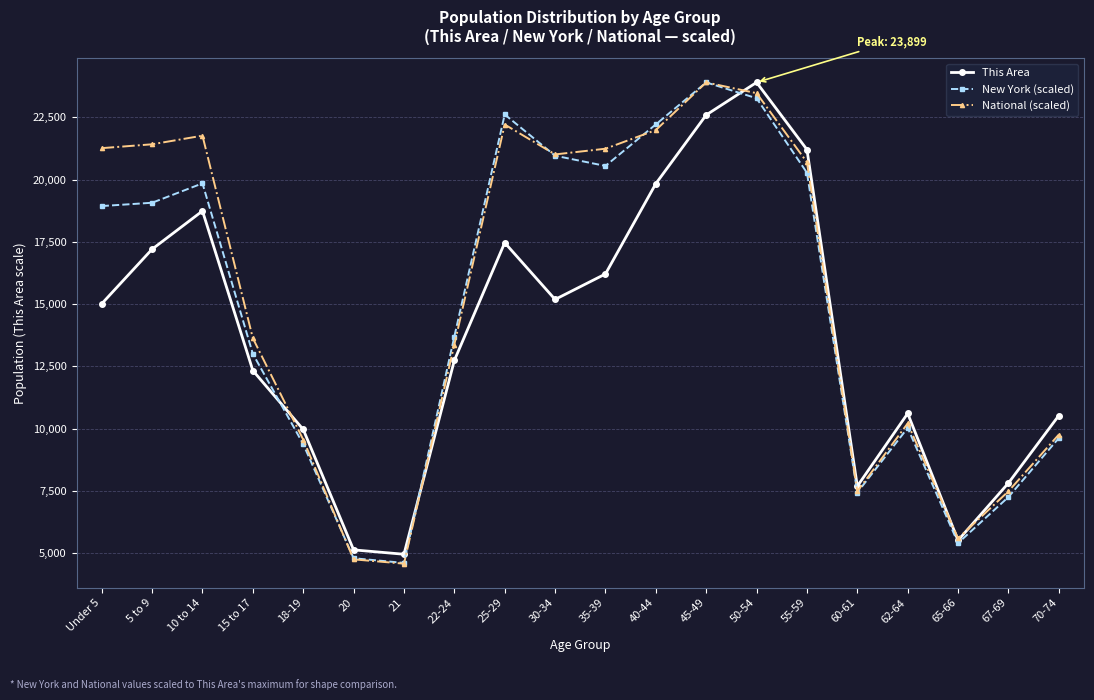

True or false: National (scaled) has more than 2 points higher than both neighbors.

True